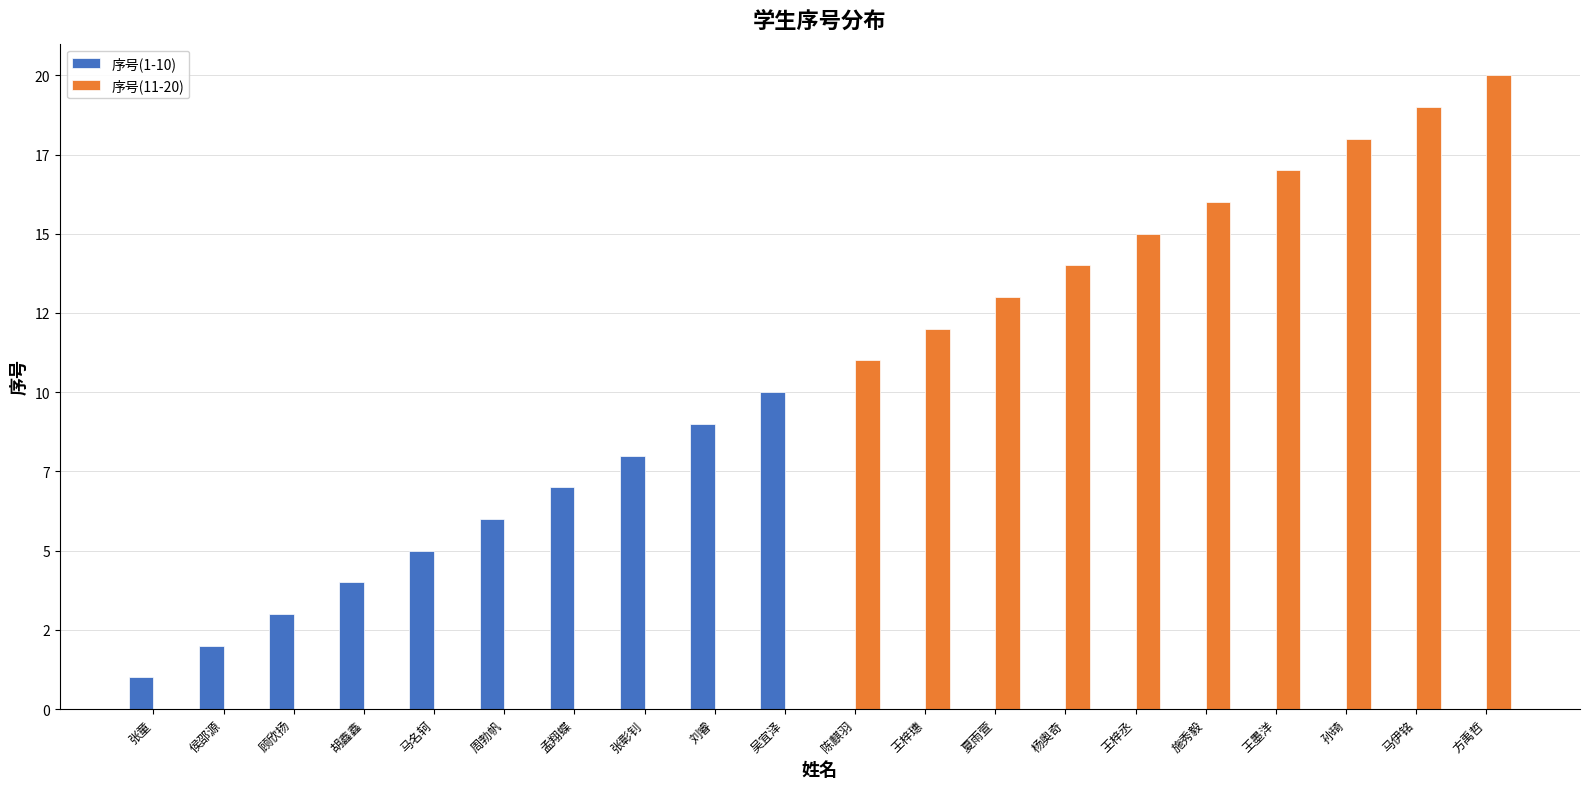

How many groups of bars are there?

20